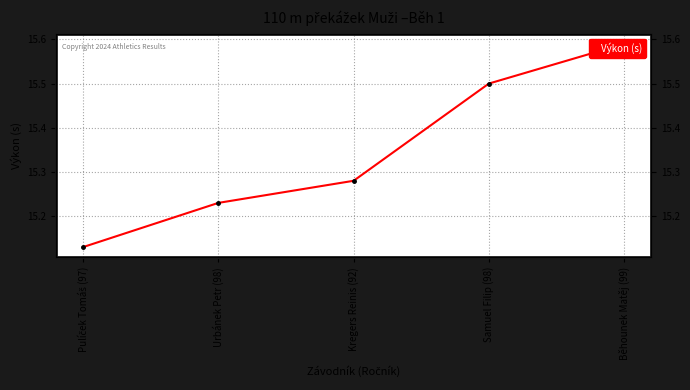

List the labels in order of value, smallest first.

Pulíček Tomáš (97), Urbánek Petr (98), Kregers Reinis (92), Samuel Filip (98), Běhounek Matěj (99)